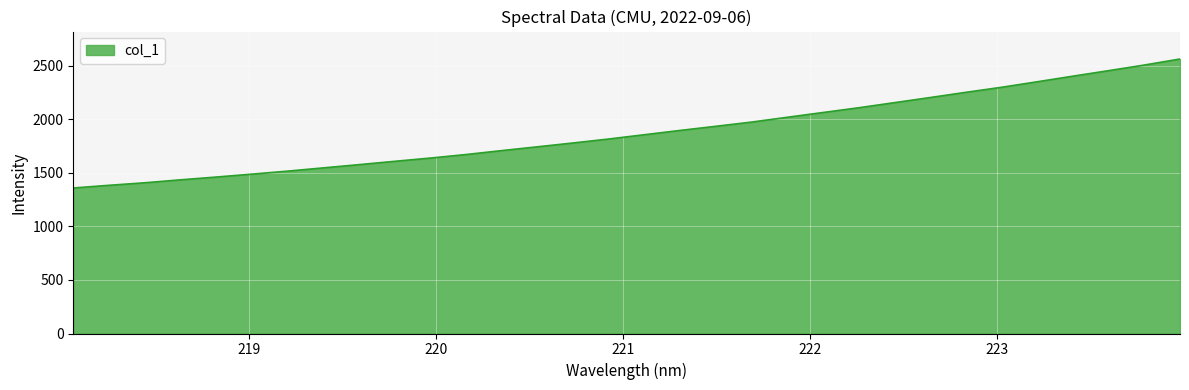

What is the minimum value shown in the chart?

1357.3